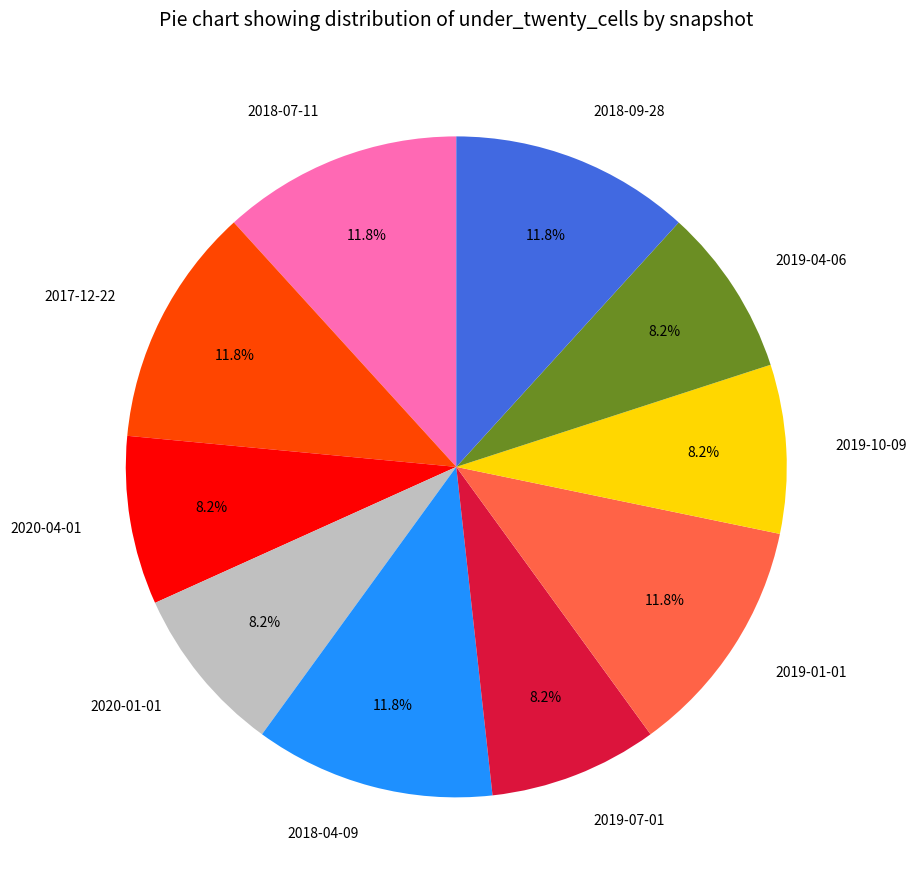

The 2018-09-28 slice represents 12% of the pie. True or false?

True